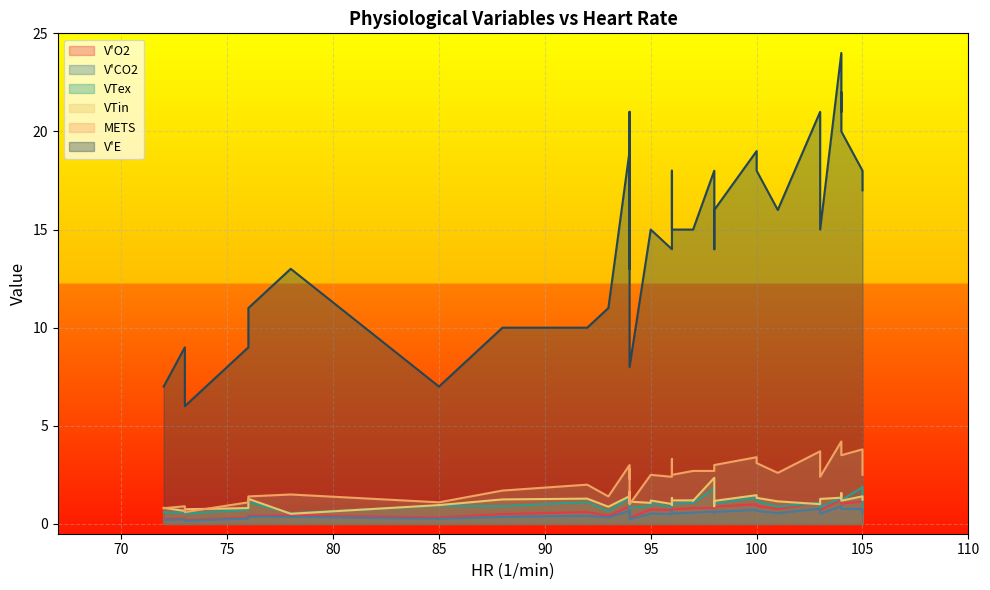

What is the minimum value shown in the chart?

0.2